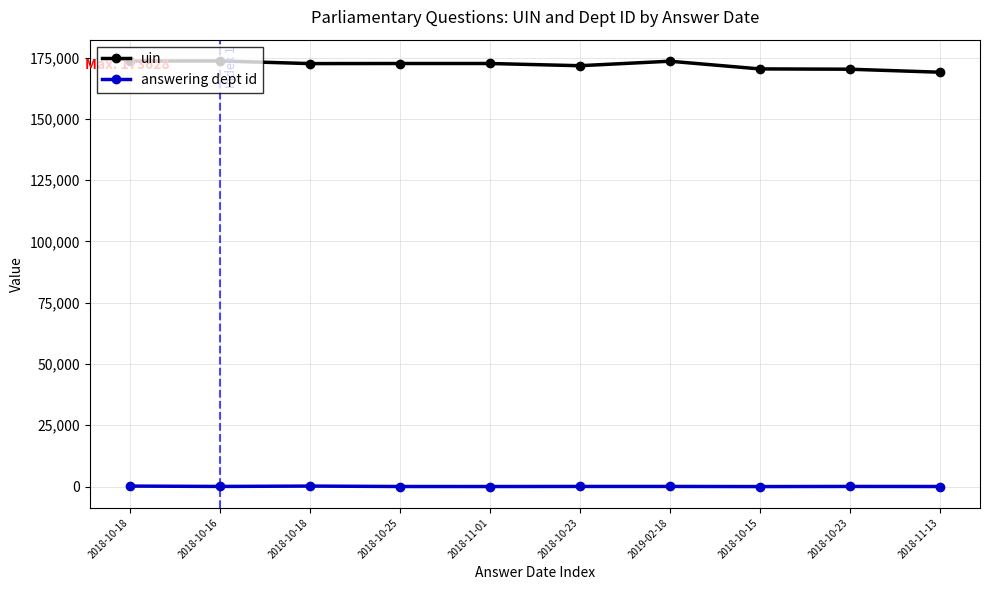

What is the minimum value shown in the chart?

1